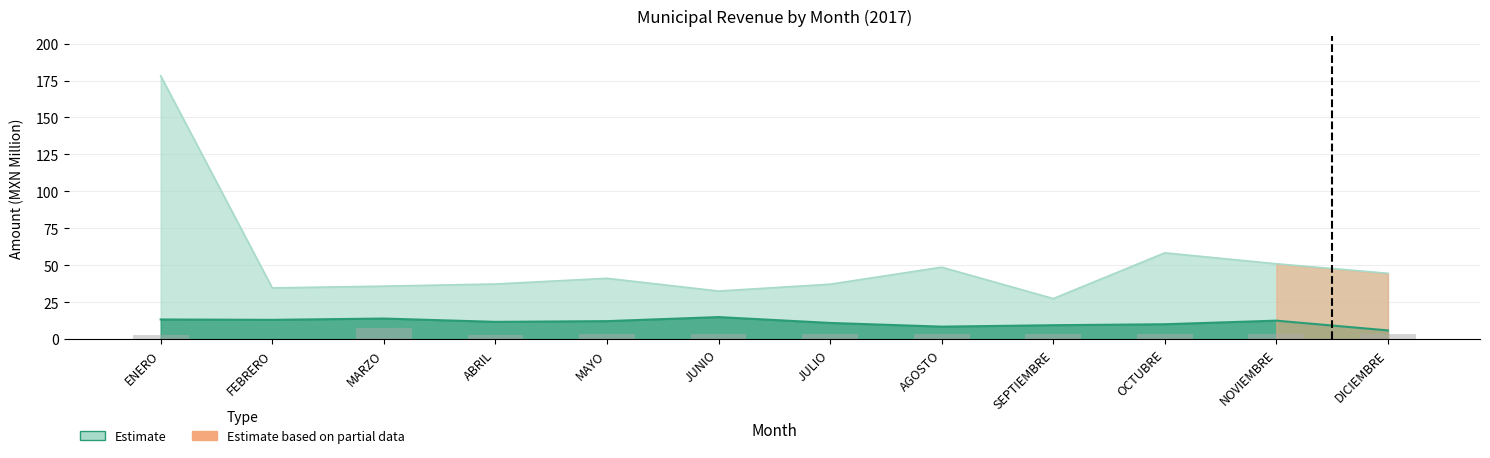

List the labels in order of value, smallest first.

FEBRERO, ENERO, ABRIL, MAYO, JULIO, SEPTIEMBRE, AGOSTO, JUNIO, DICIEMBRE, NOVIEMBRE, OCTUBRE, MARZO